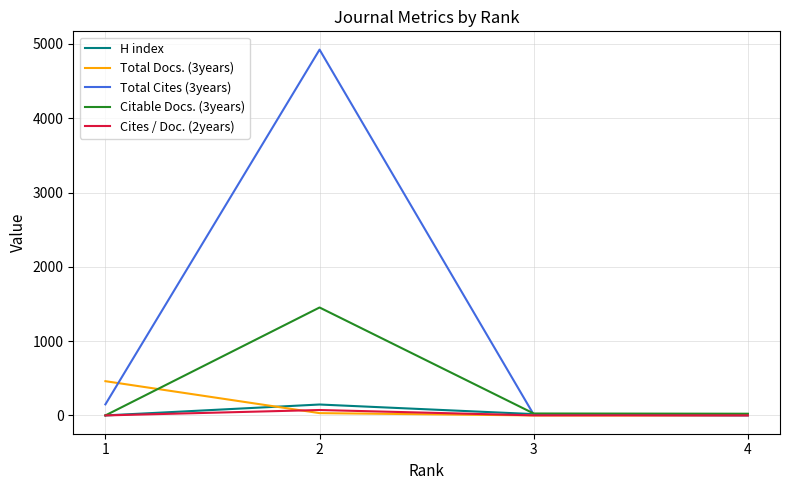

What is the difference between the second highest and second lowest values in the H index series?

2